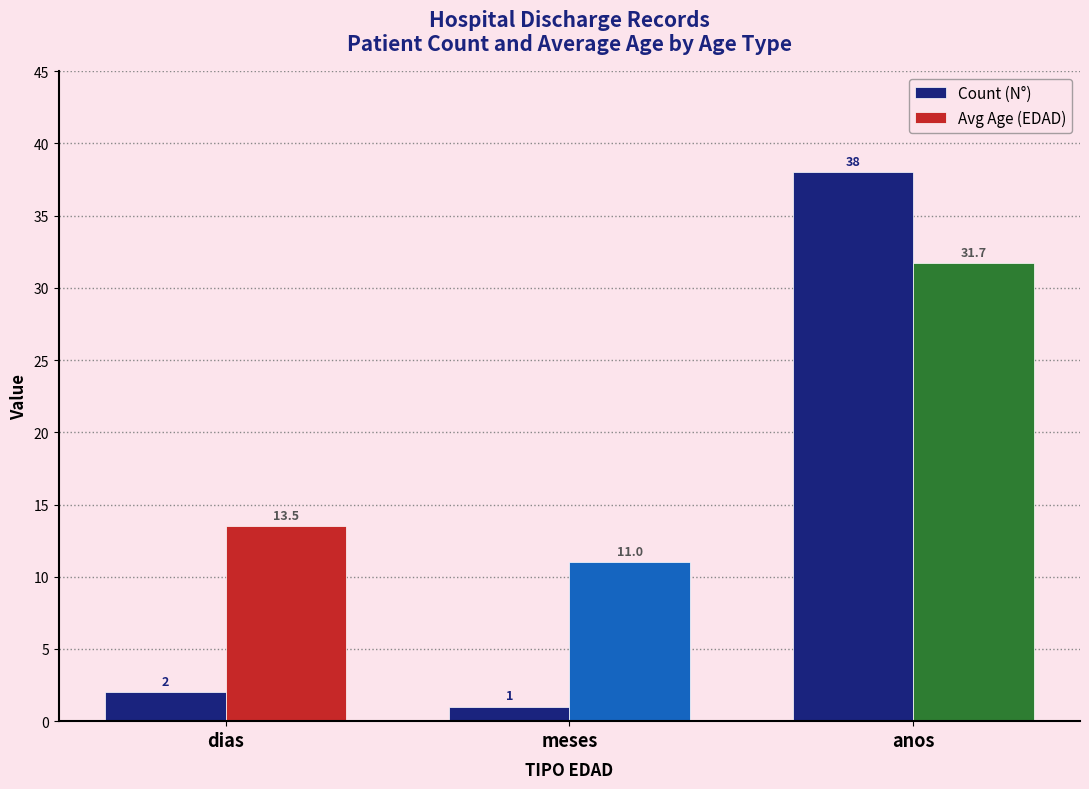

Between meses and anos, which series saw the biggest shift?

Count (N°)